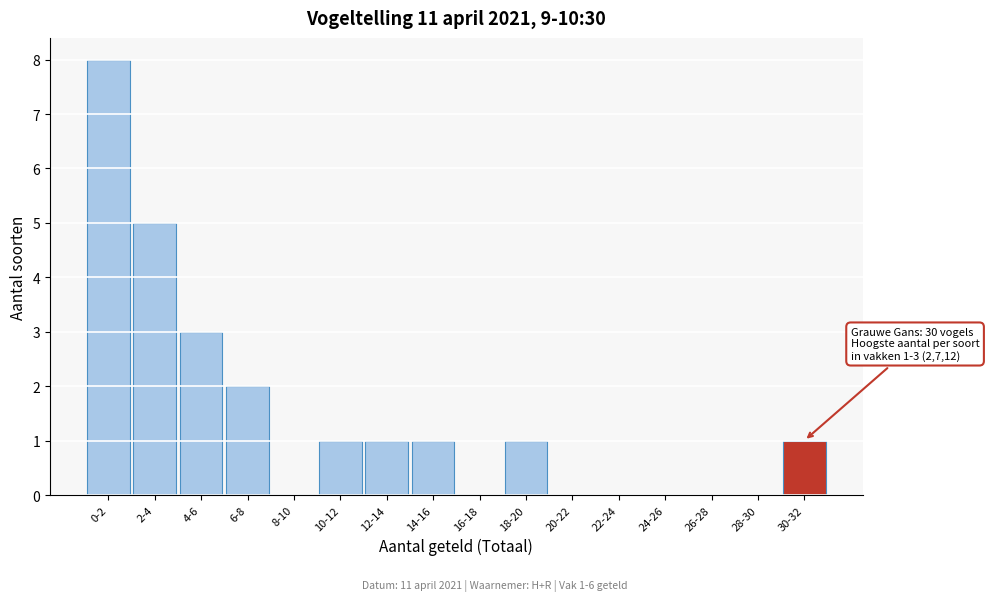

Reading right to left, list all the values displayed in this chart.

30-32=1	28-30=0	26-28=0	24-26=0	22-24=0	20-22=0	18-20=1	16-18=0	14-16=1	12-14=1	10-12=1	8-10=0	6-8=2	4-6=3	2-4=5	0-2=8